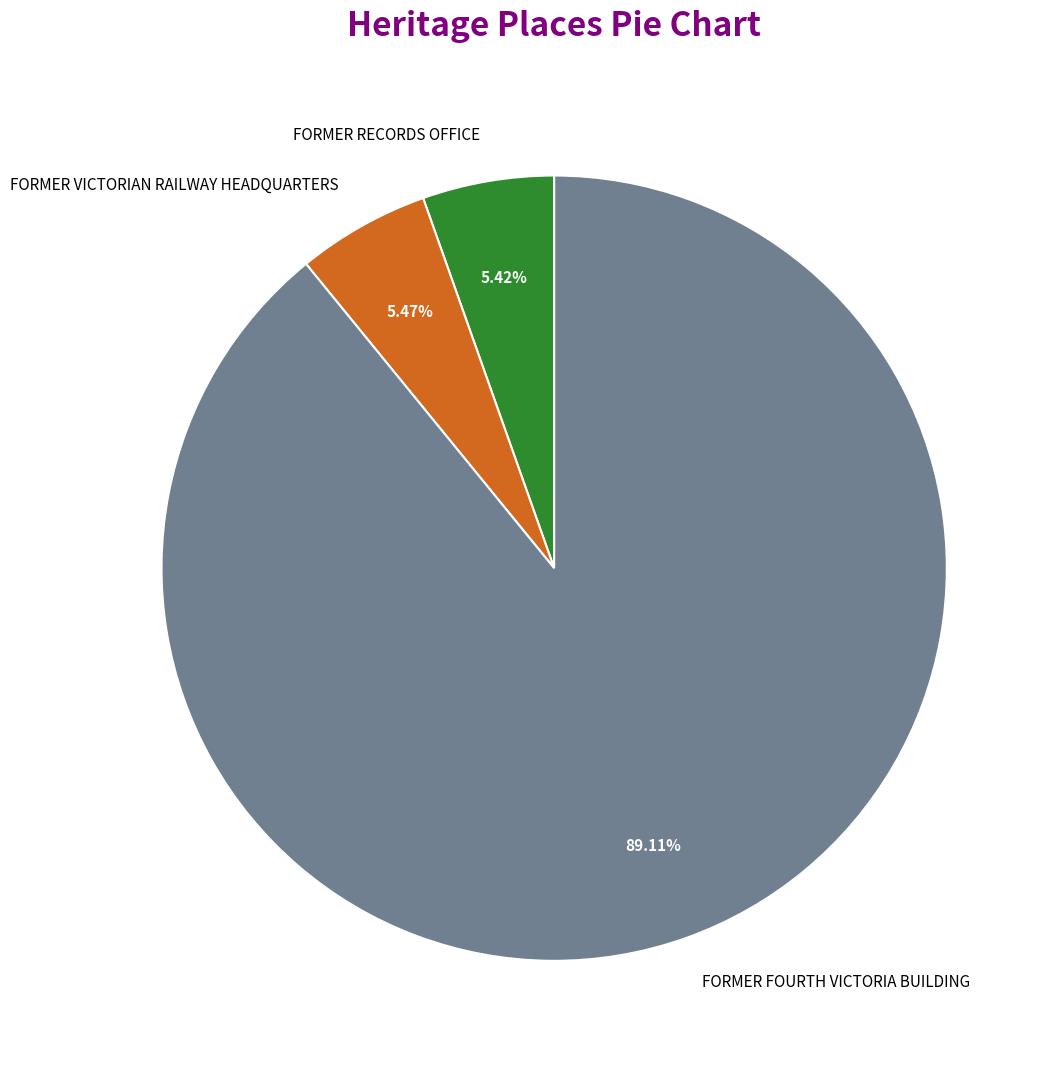

What percentage is the FORMER FOURTH VICTORIA BUILDING slice, to the nearest percent?

89%